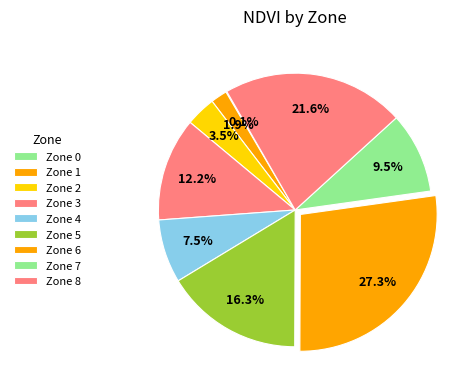

How many segments does this pie chart have?

9